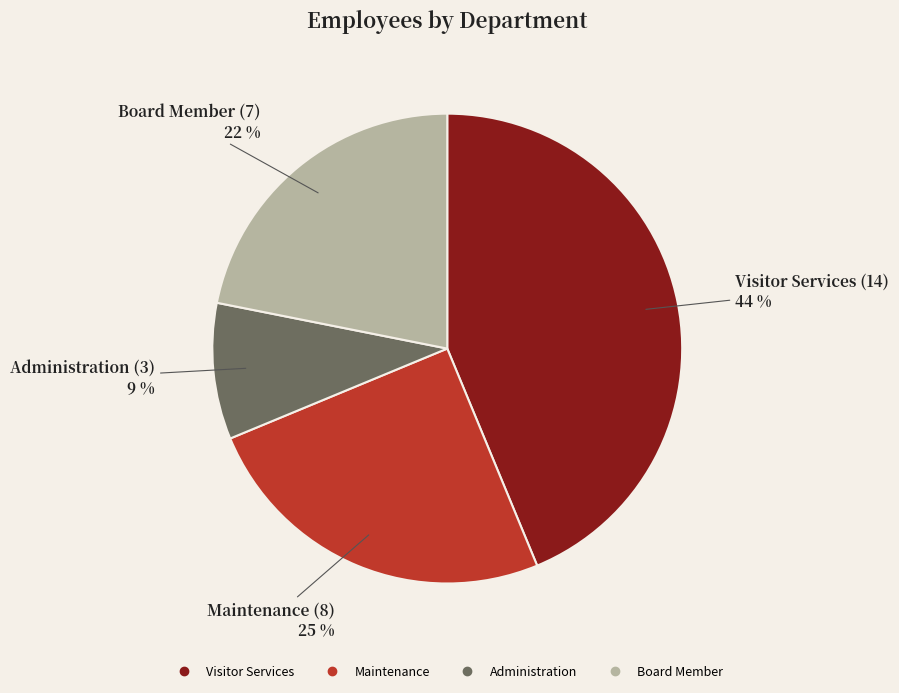

True or false: Visitor Services accounts for 44% of the total.

True